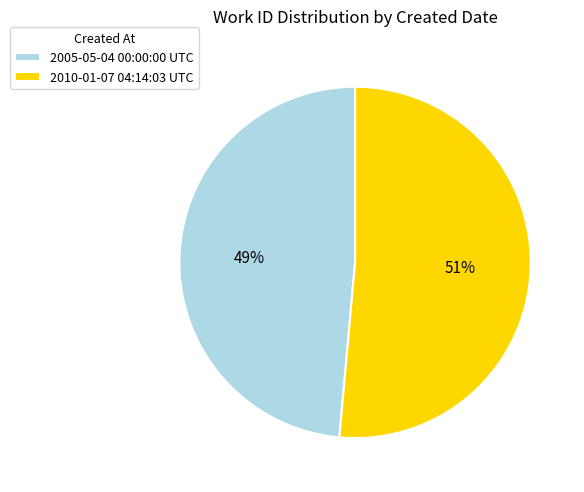

Rank the categories by value from highest to lowest.

2010-01-07 04:14:03 UTC, 2005-05-04 00:00:00 UTC